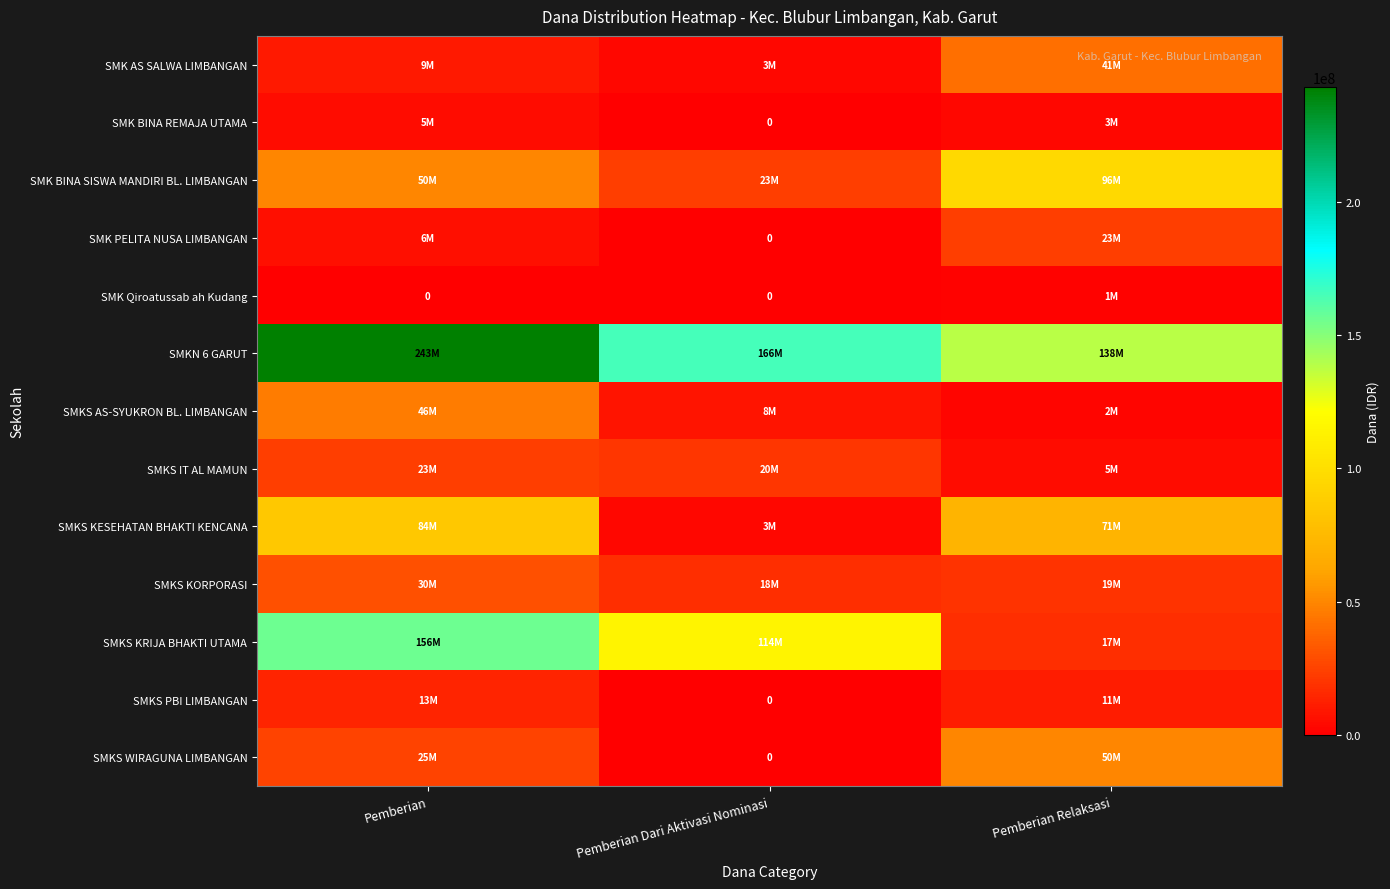

What is the difference between the maximum and second lowest values in the SMK Qiroatussab ah Kudang series?

1500000